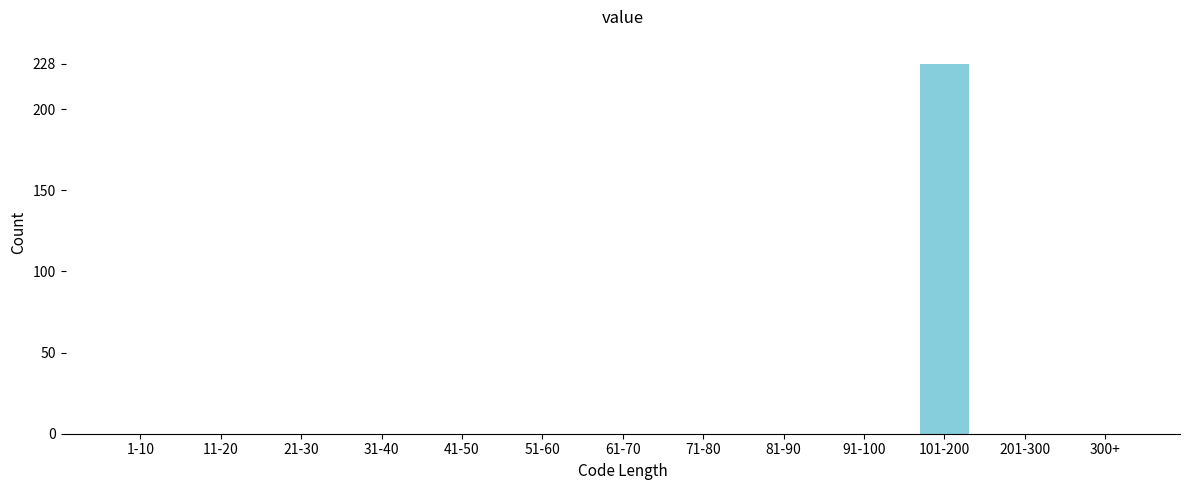

Reading left to right, list all the values displayed in this chart.

1-10=0	11-20=0	21-30=0	31-40=0	41-50=0	51-60=0	61-70=0	71-80=0	81-90=0	91-100=0	101-200=228	201-300=0	300+=0